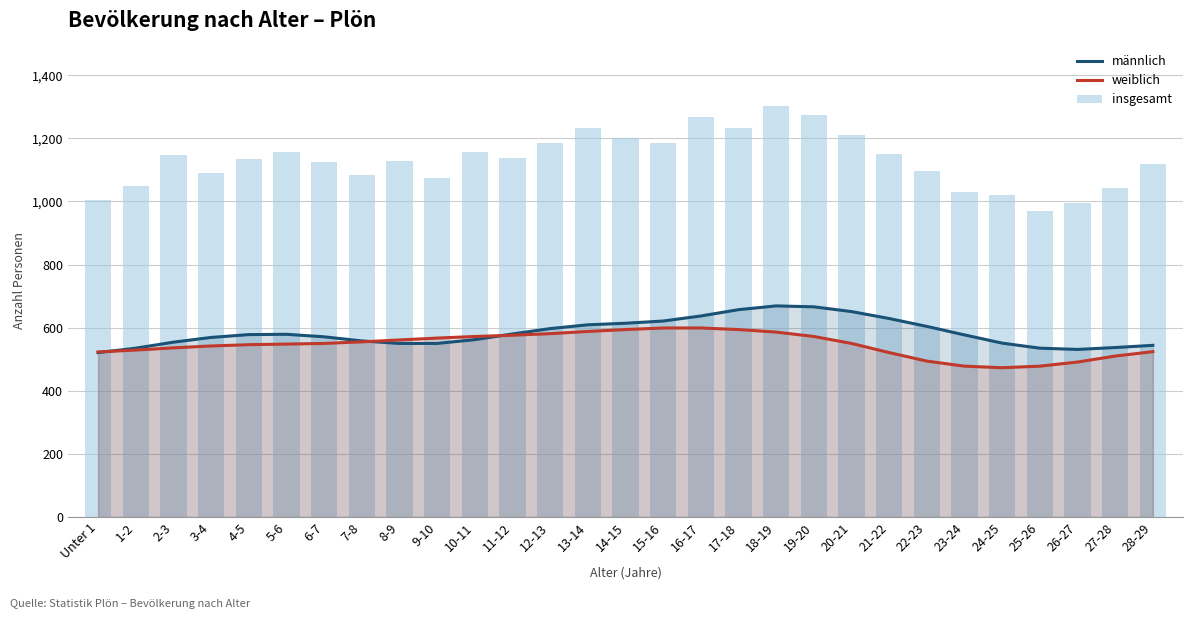

The weiblich series shows 567 at 9-10. True or false?

True